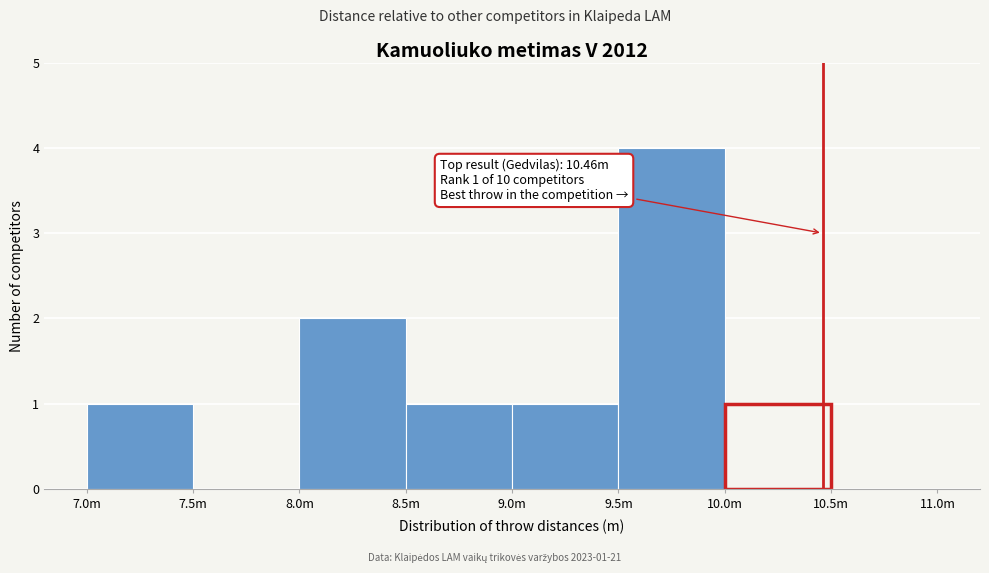

Reading left to right, list all the values displayed in this chart.

7.0m=1	7.5m=0	8.0m=2	8.5m=1	9.0m=1	9.5m=4	10.0m=1	10.5m=0